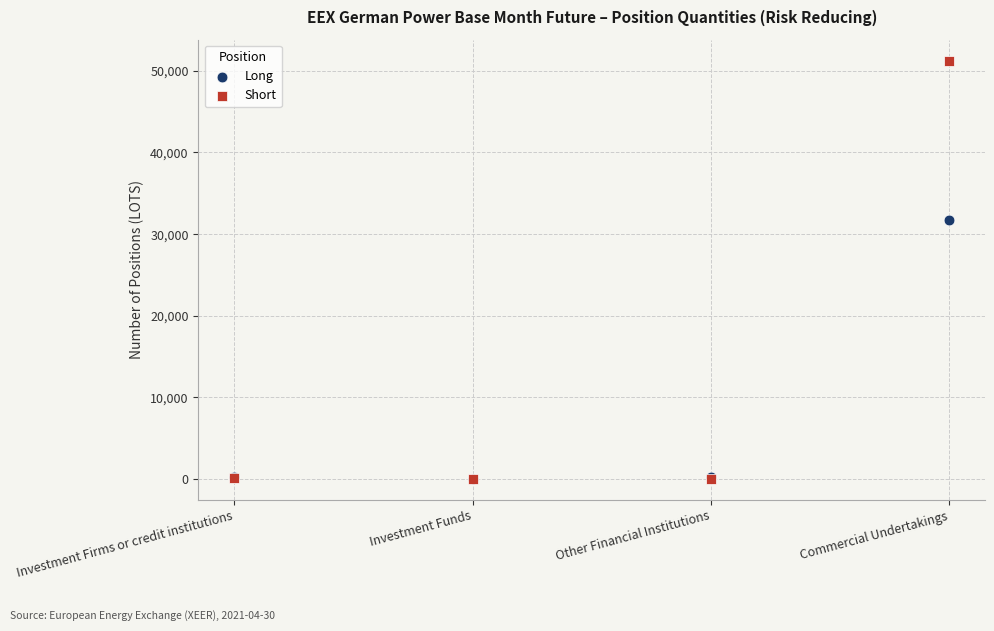

Across all series, what Y value is closest to 25626?

31686.3